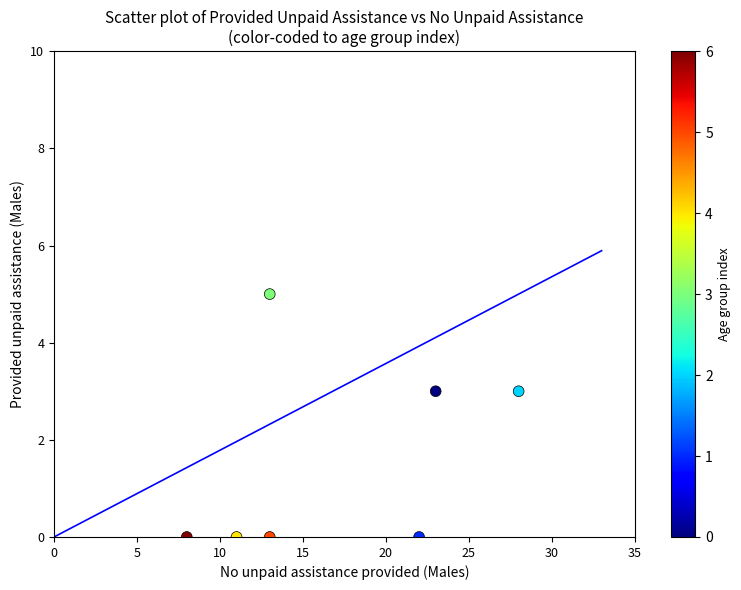

What is the range of Y values (max minus min)?

5